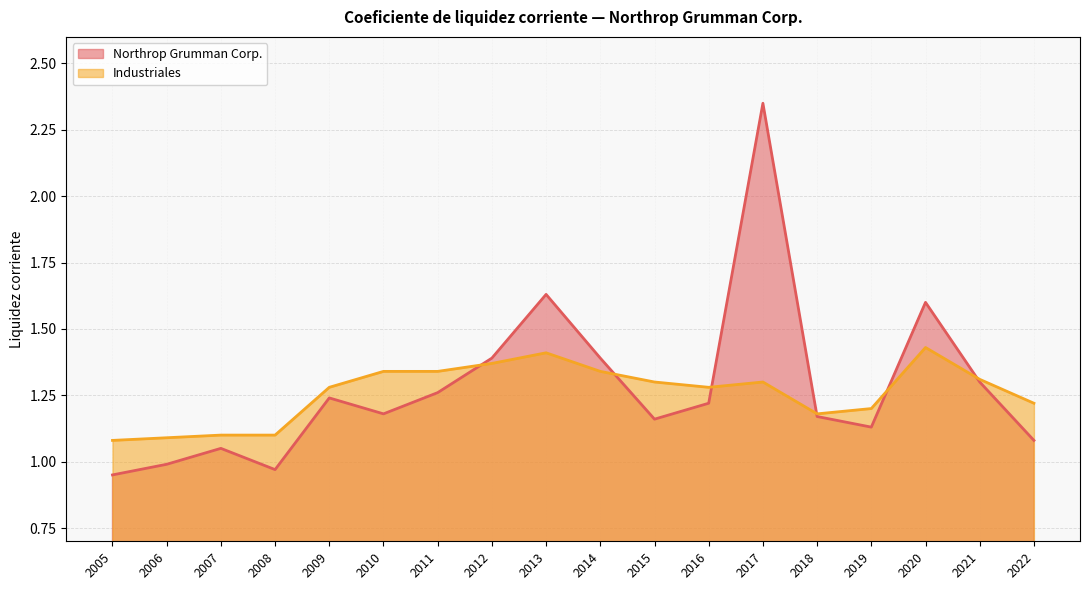

What is the difference between the Industriales values at 2020 and 2011?

0.1